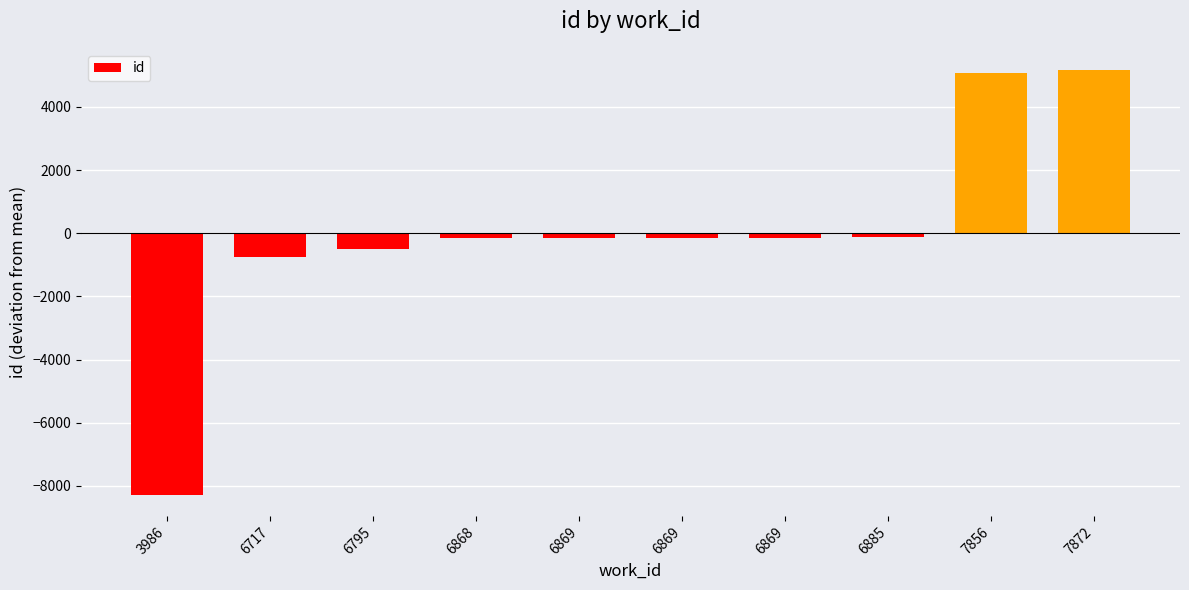

How many bars are there in total?

10